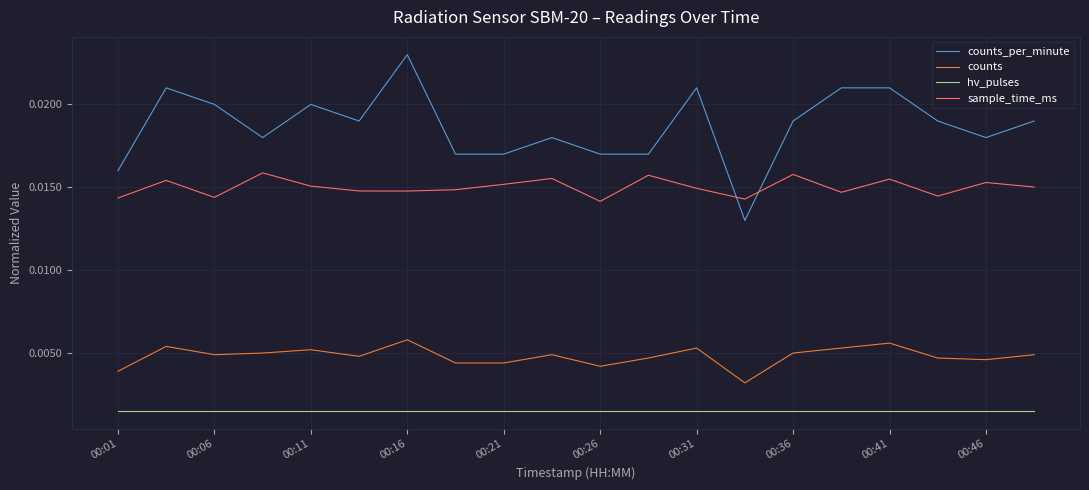

True or false: hv_pulses and counts intersect in this chart.

False